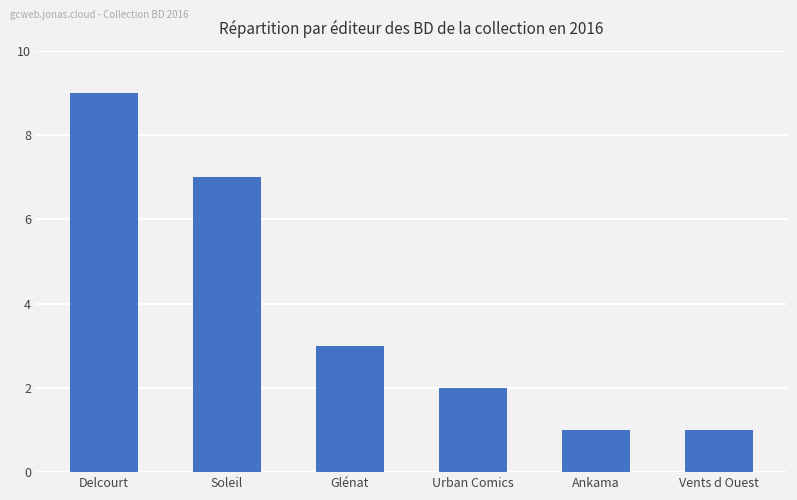

What is the sum of the values at Vents d Ouest and Glénat?

4